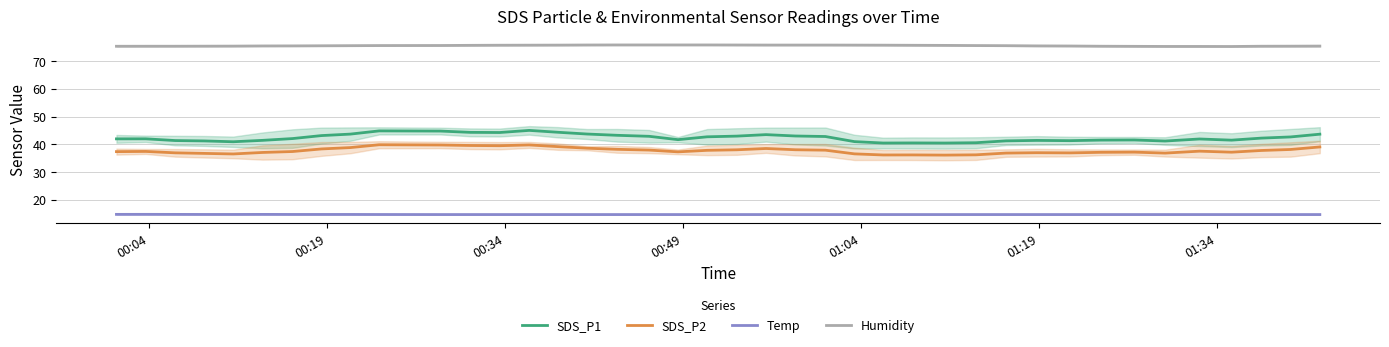

True or false: SDS_P2 and Temp cross at least once.

False